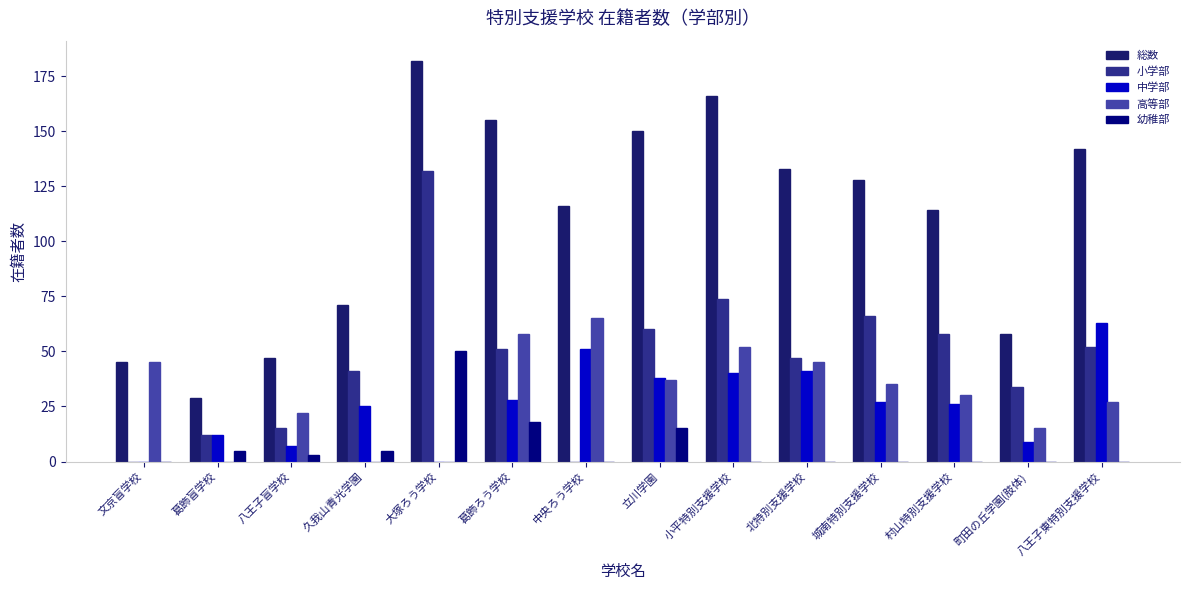

What is the total value across all series at 小平特別支援学校?

332